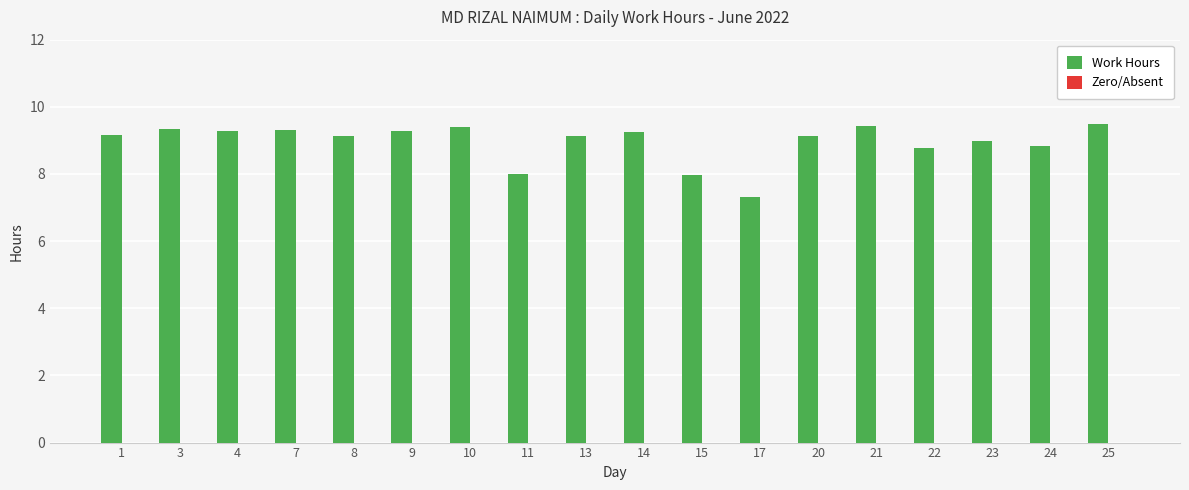

Which label corresponds to the smallest value in the chart?

17